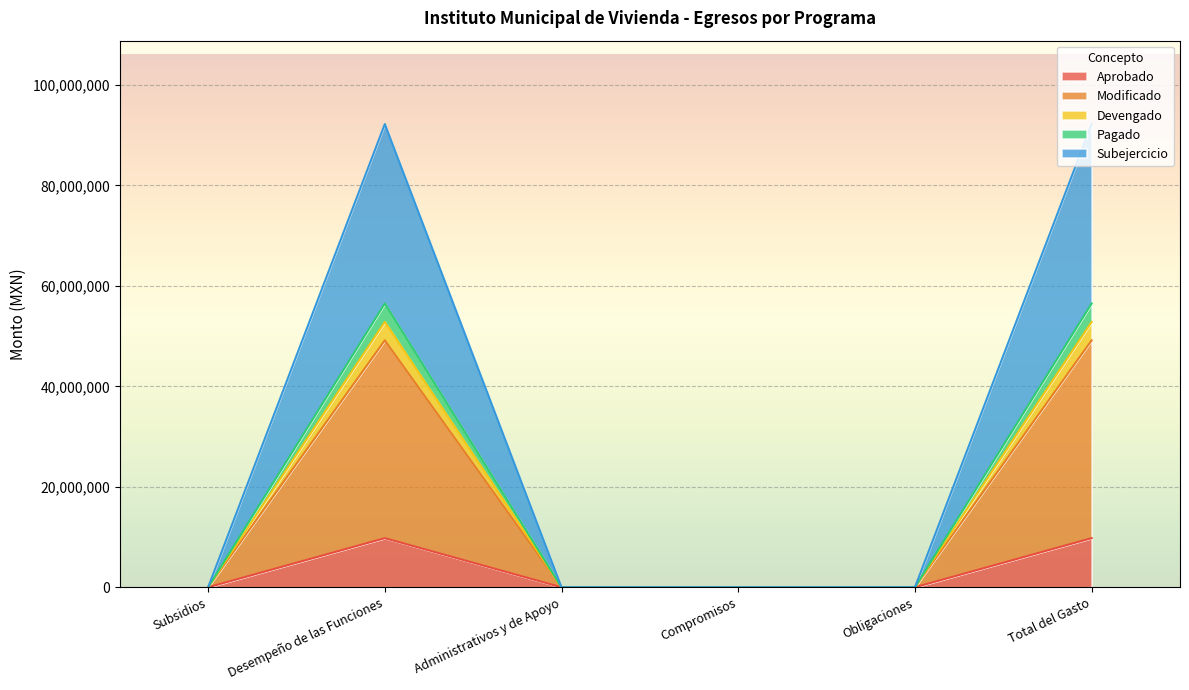

Which category has the highest value across all series?

Desempeño de las Funciones